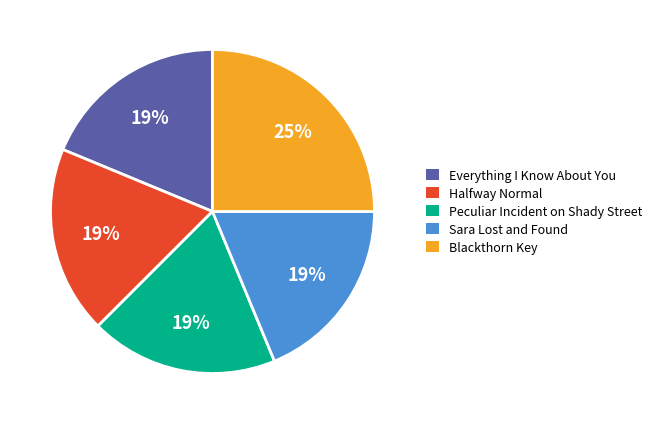

Is Blackthorn Key the majority of the pie?

No